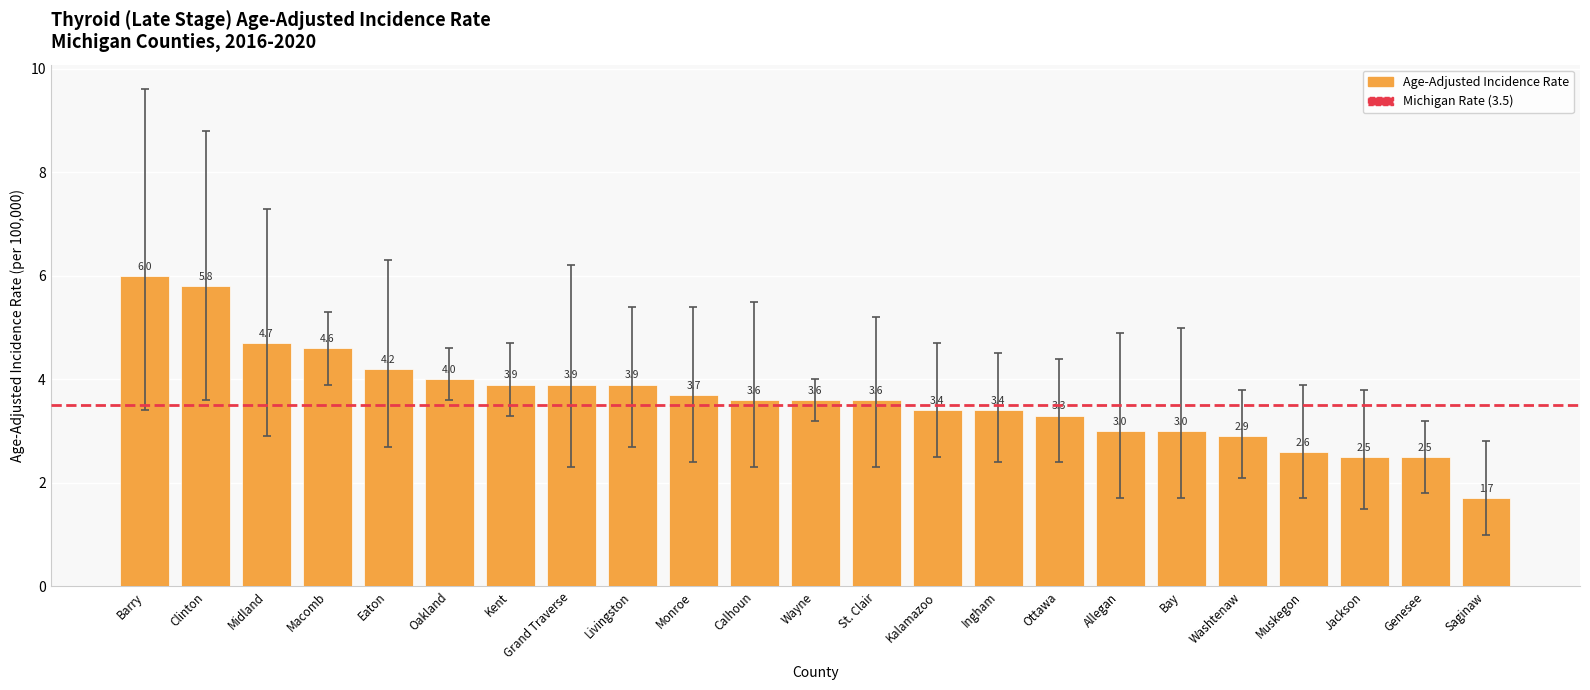

Which has a higher value, Saginaw or Washtenaw?

Washtenaw